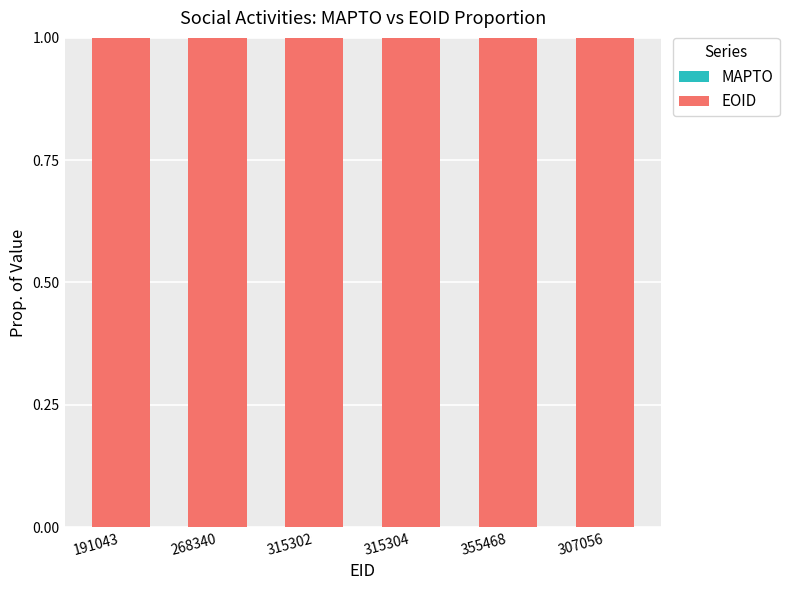

List the labels in order of EOID value, largest first.

191043, 268340, 315302, 315304, 355468, 307056